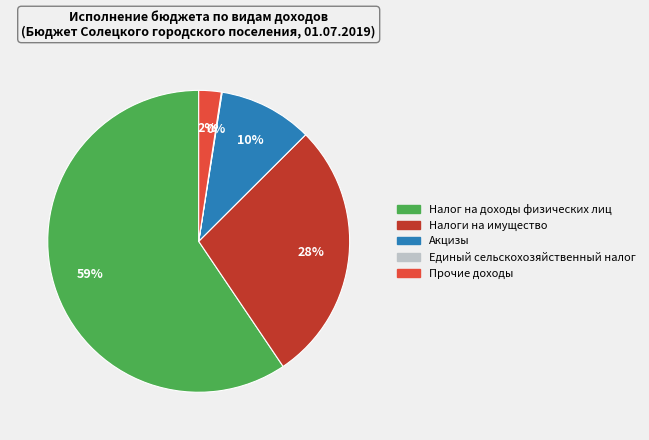

Is there any slice that represents more than half of the pie?

Yes